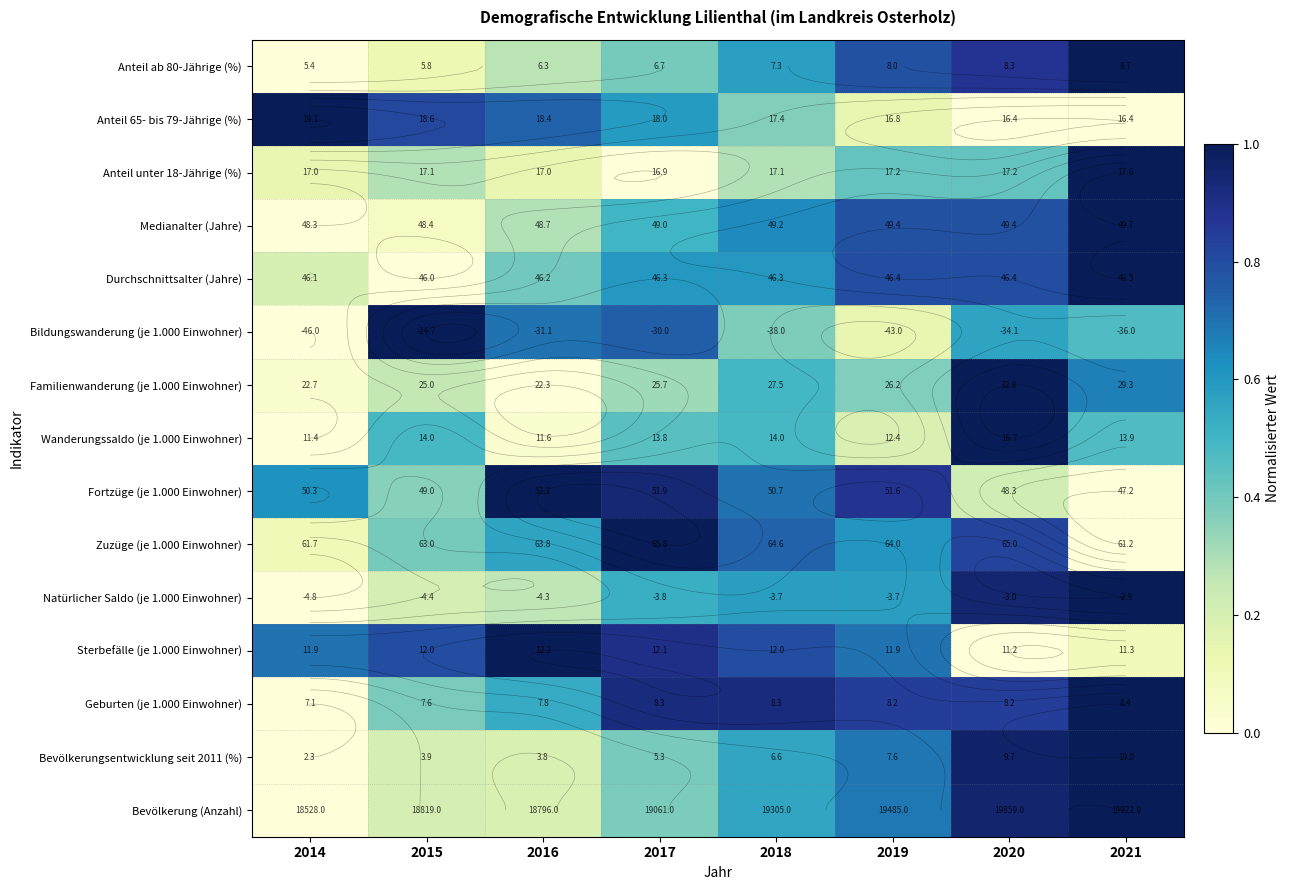

How many series are shown in this chart?

15